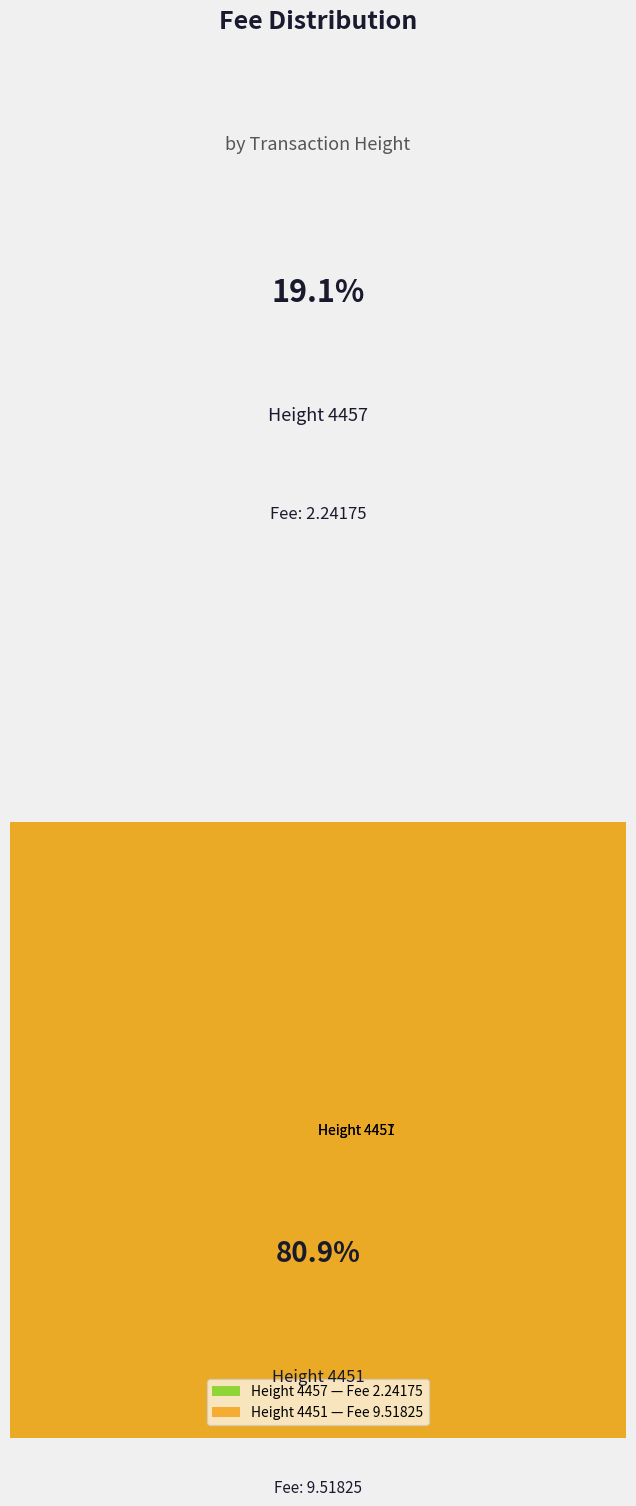

Is 4457 the majority of the pie?

No